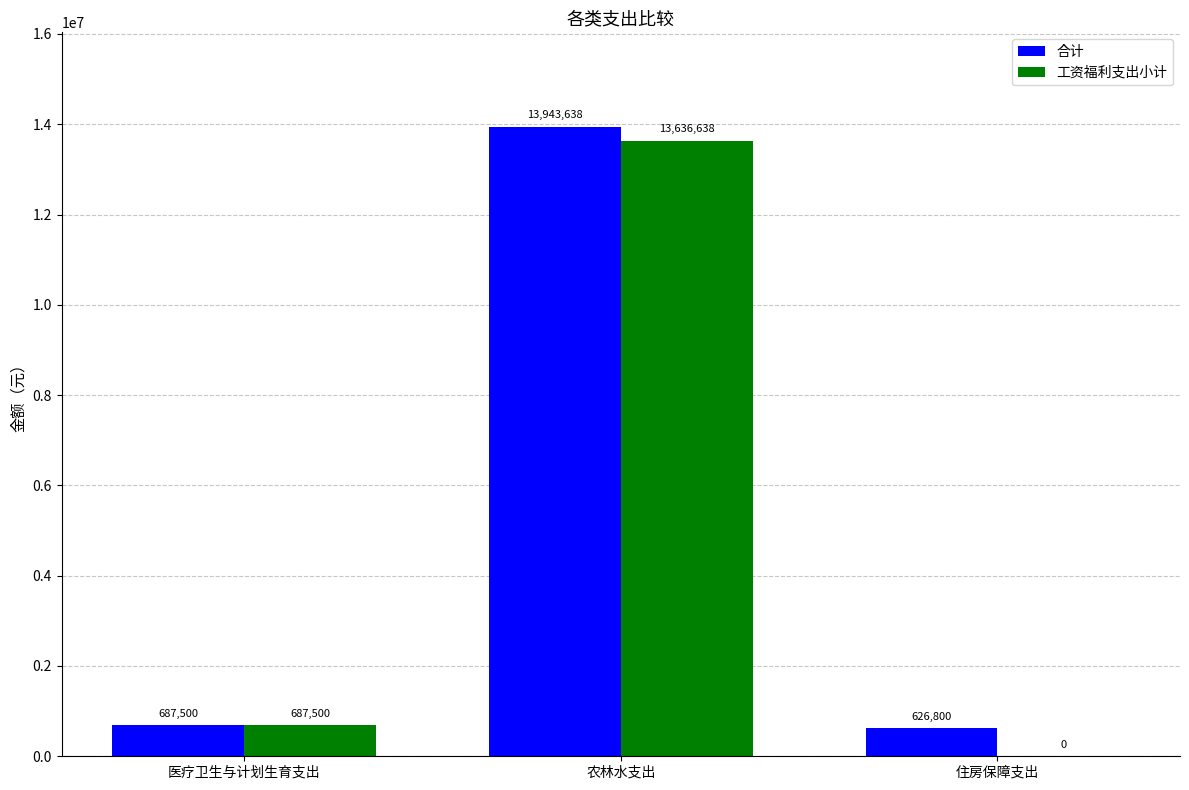

Are the bars grouped side by side (vs. stacked)?

Yes